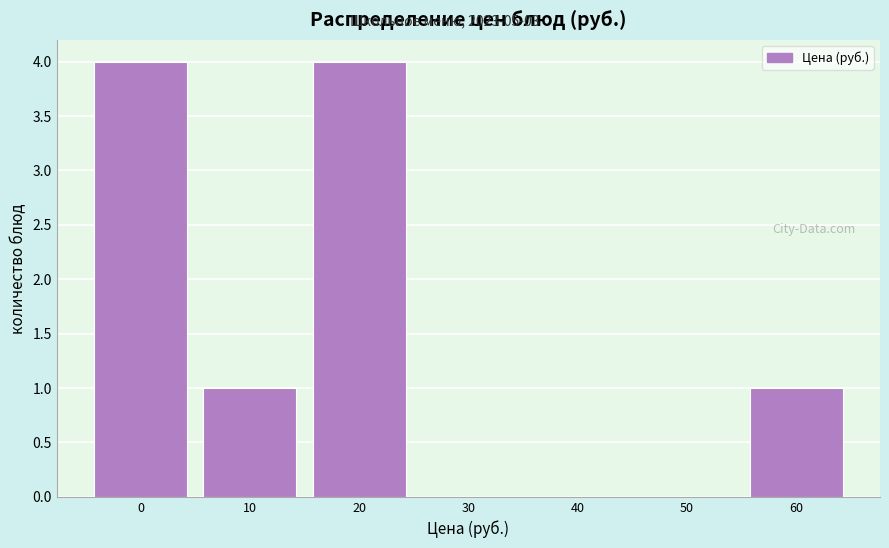

True or false: the data shows 0 at 40.

True